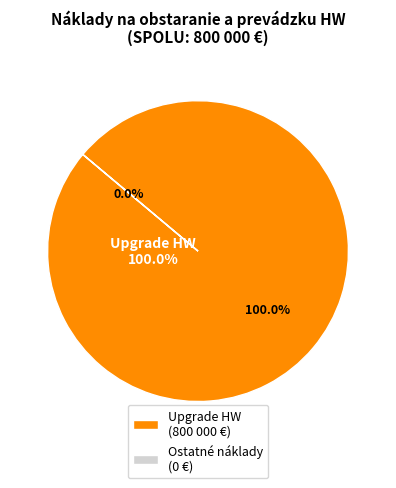

Which slice represents more than half of the pie?

Upgrade HW